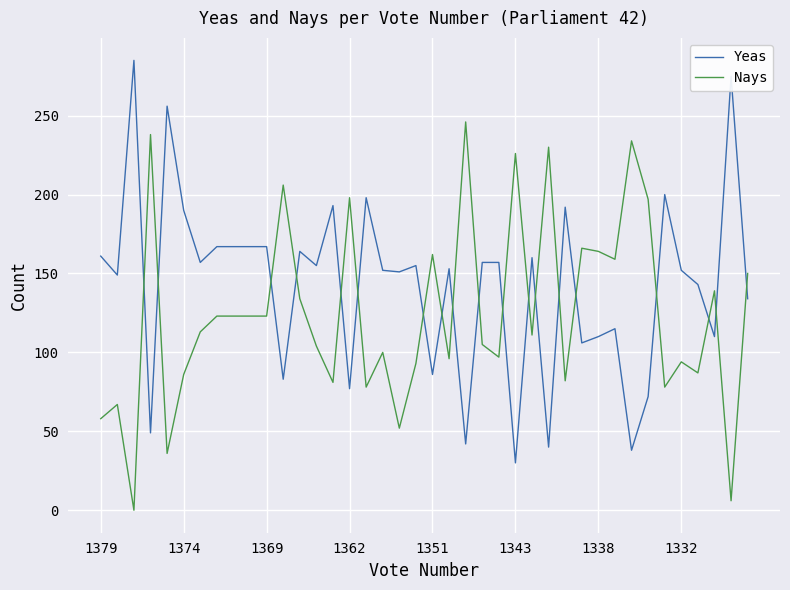

Rank the series by their maximum value, from lowest to highest.

Nays, Yeas